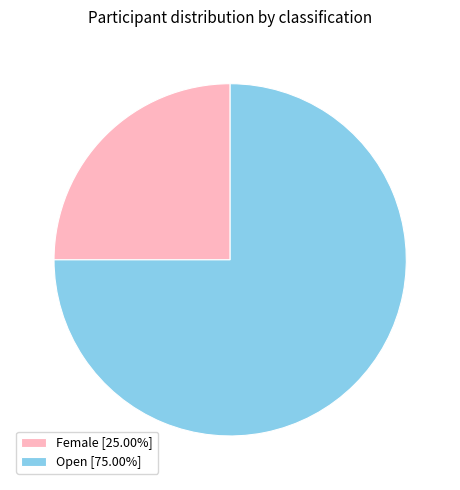

True or false: Open accounts for 75% of the total.

True